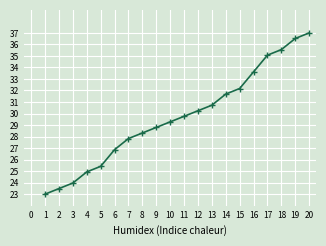

What is the ratio of the value at 14 to the value at 7?

1.1